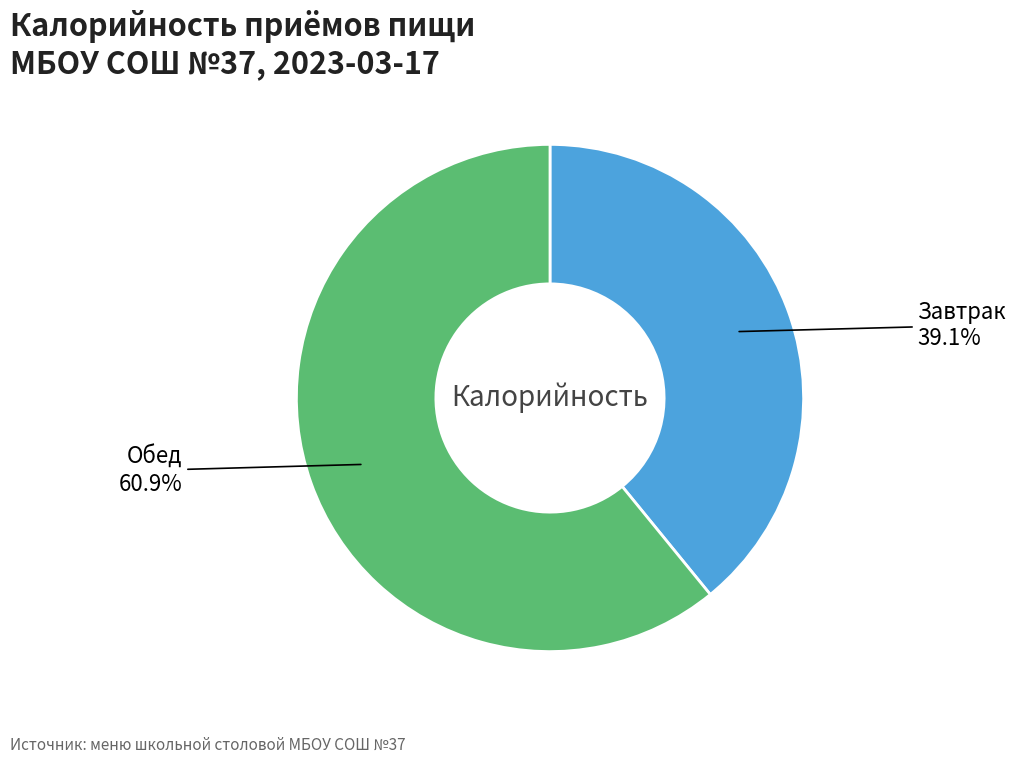

Count the number of slices in the pie.

2